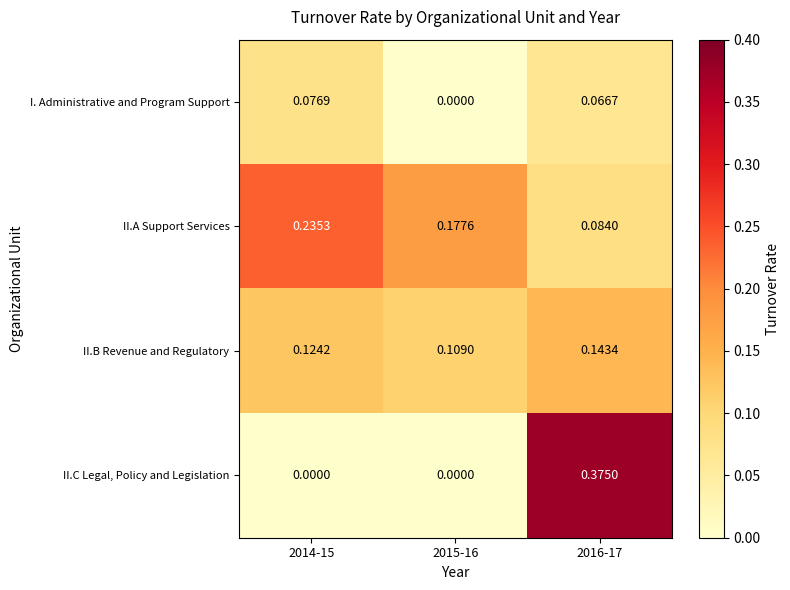

Which series changed the most between 2014-15 and 2016-17?

II.C Legal, Policy and Legislation